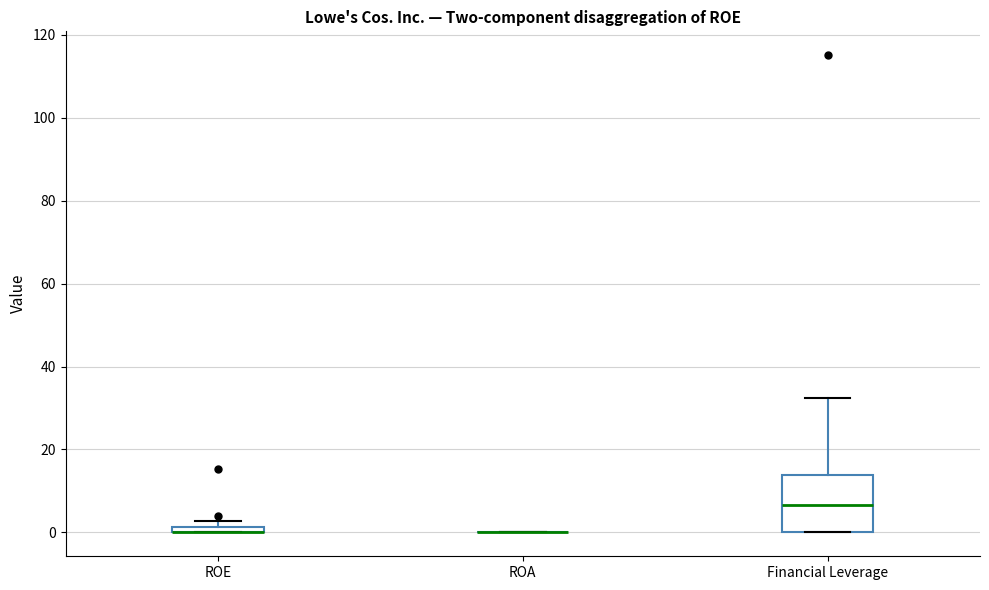

Which box is the tallest, from its lower edge to its upper edge?

Financial Leverage